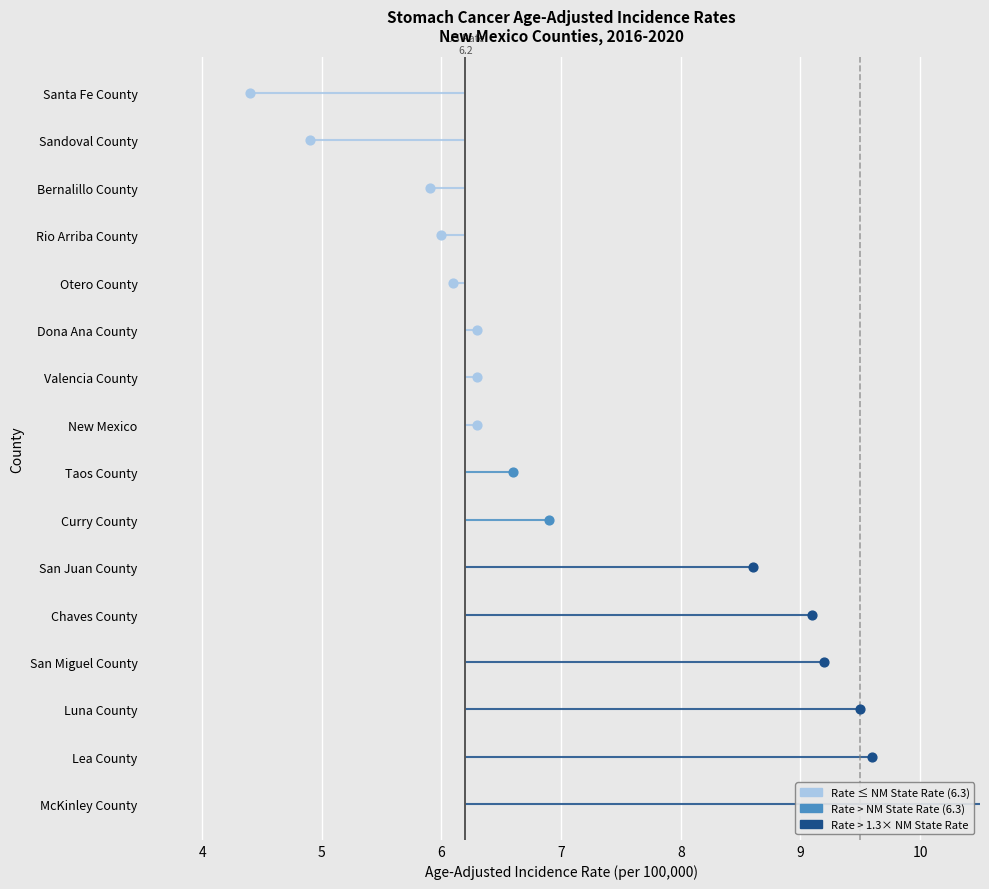

What is the change in value from San Miguel County to Chaves County?

-0.1